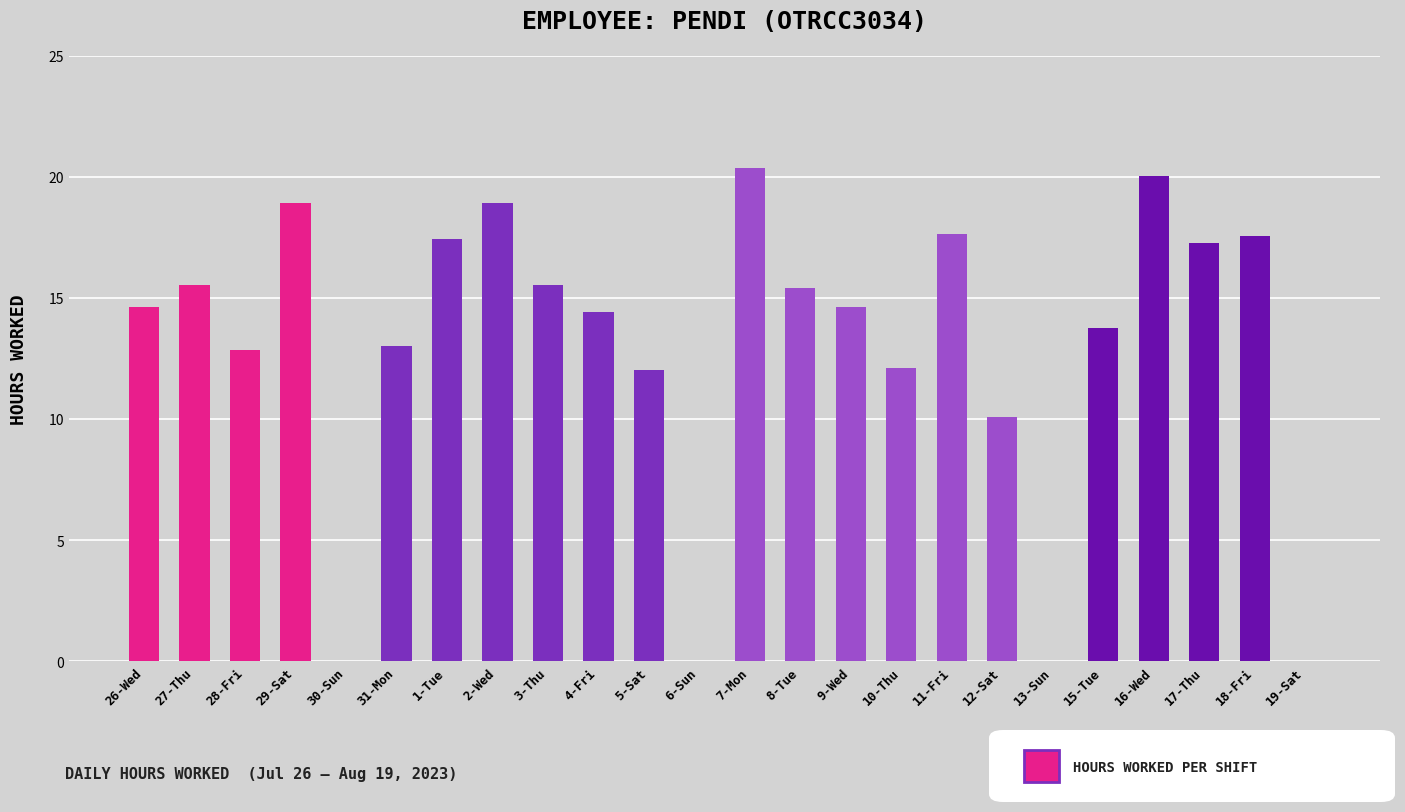

Where is the data nearest to the value 10?

12-Sat